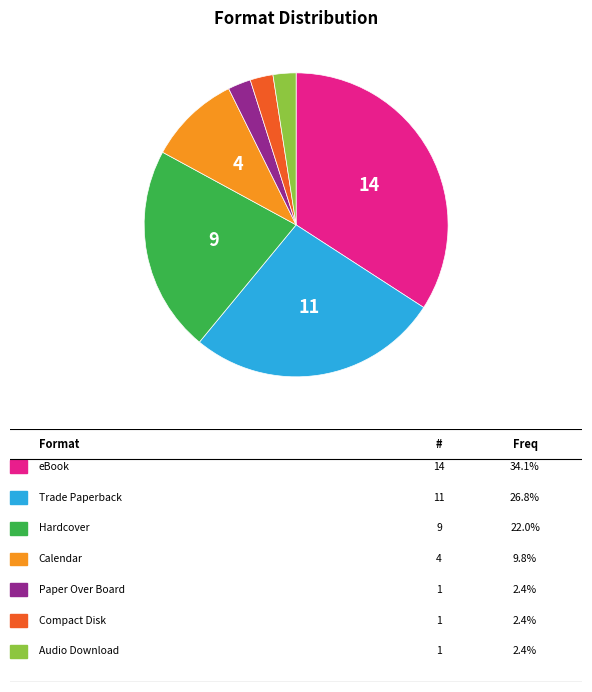

Does any single category account for the majority?

No